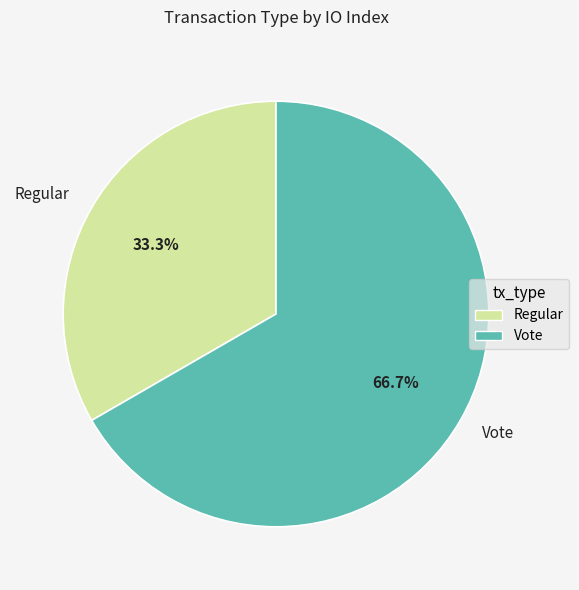

What percentage is the Regular slice, to the nearest percent?

33%